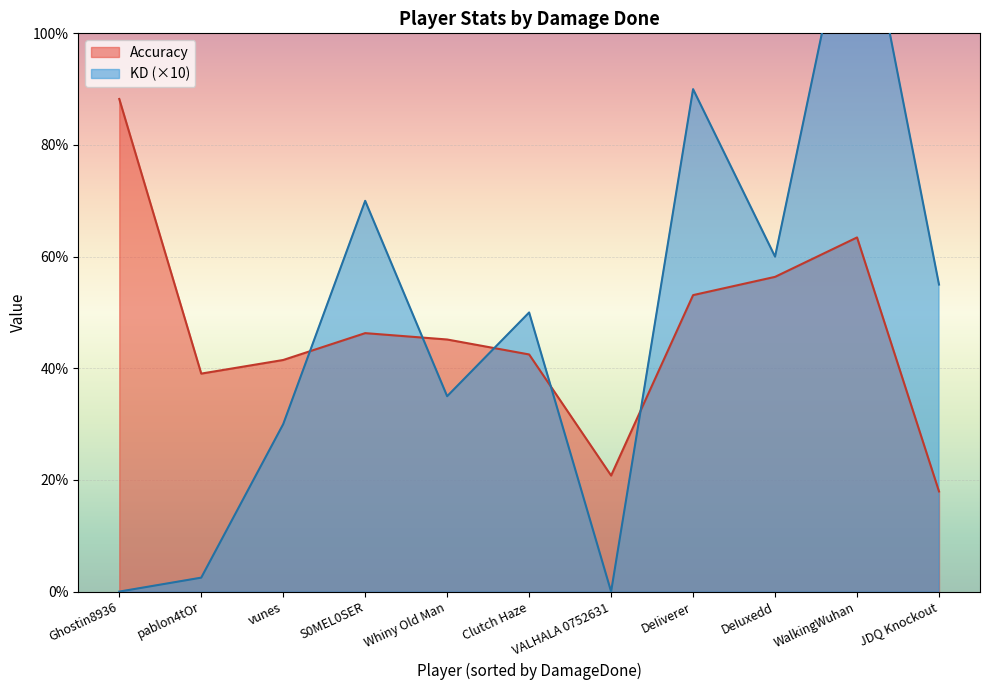

The value of Accuracy at Clutch Haze is 42.5. True or false?

True